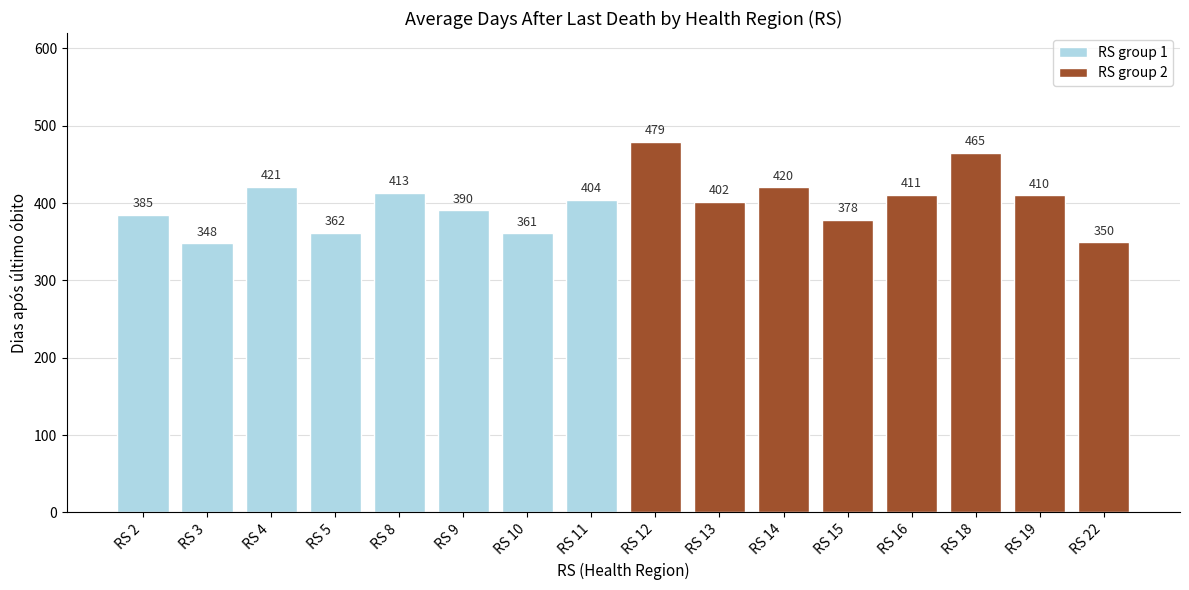

What is the value of the RS group 2 bar at the 2nd from the left?

401.5